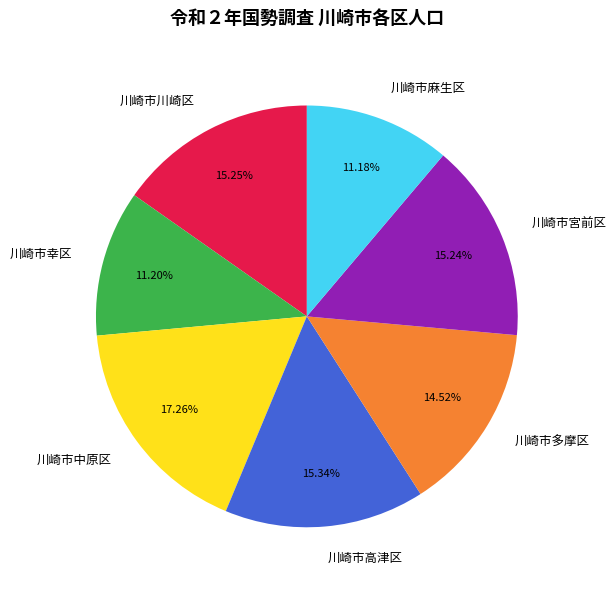

To the nearest percent, what is the combined percentage of 川崎市幸区 and 川崎市高津区?

27%